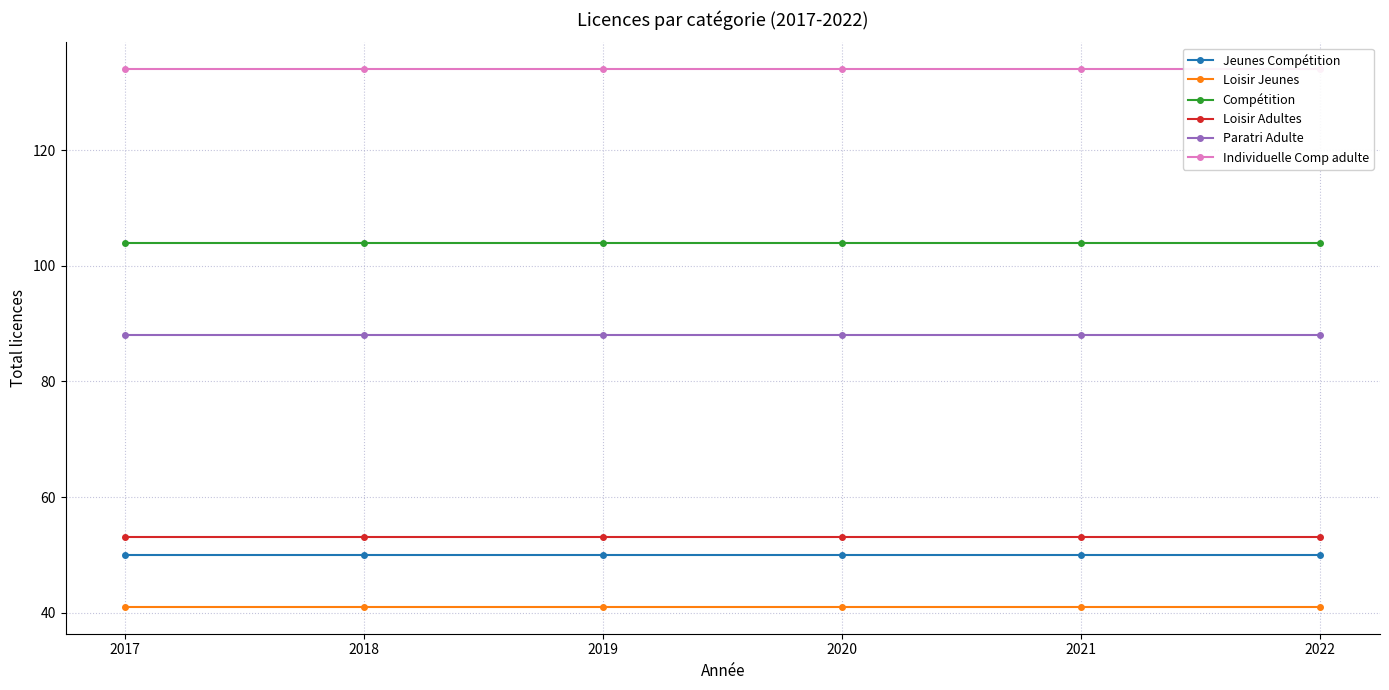

What is the difference between the highest and lowest values at 2019?

93